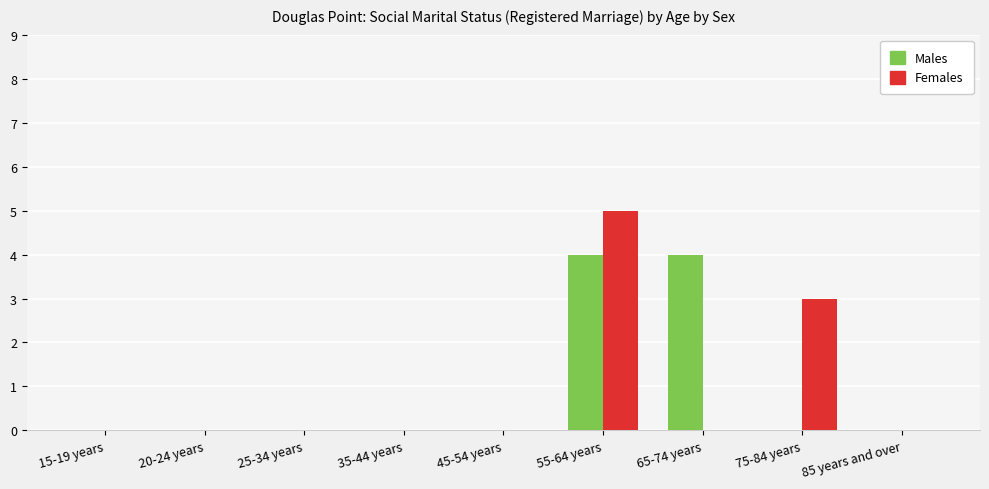

What is the total value across all series at 75-84 years?

3